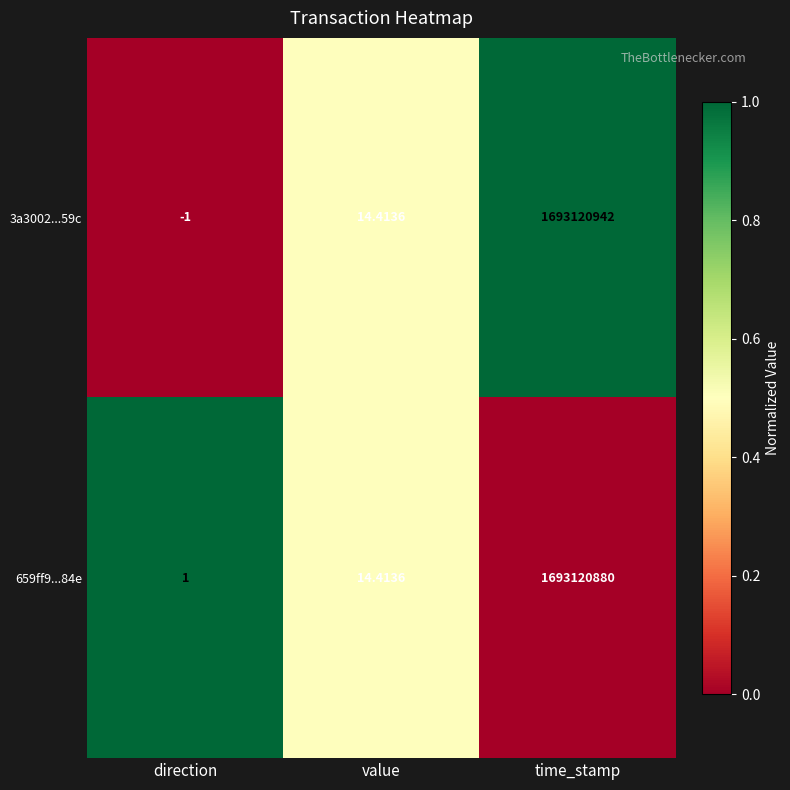

Which category has the highest value across all series?

time_stamp